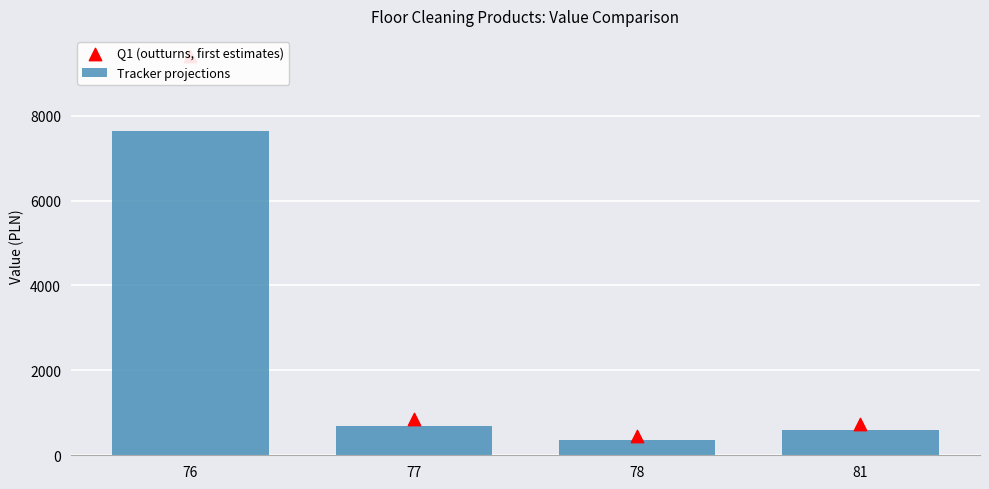

At which category is the sum across all series the highest?

76